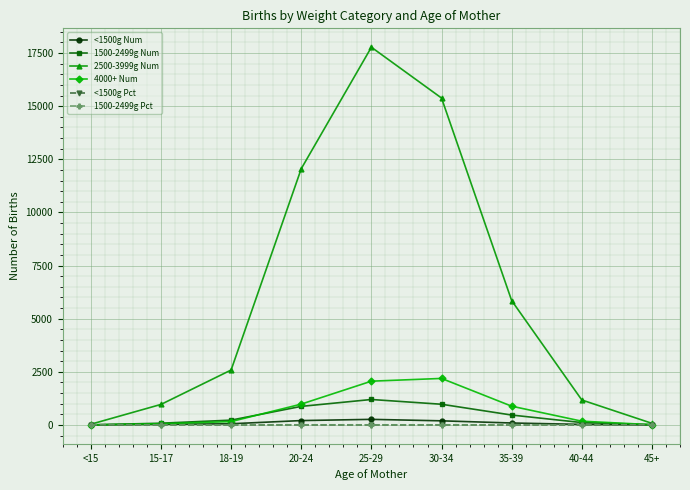

What is the difference between the maximum and minimum values in the 2500-3999g Num series?

17740.0